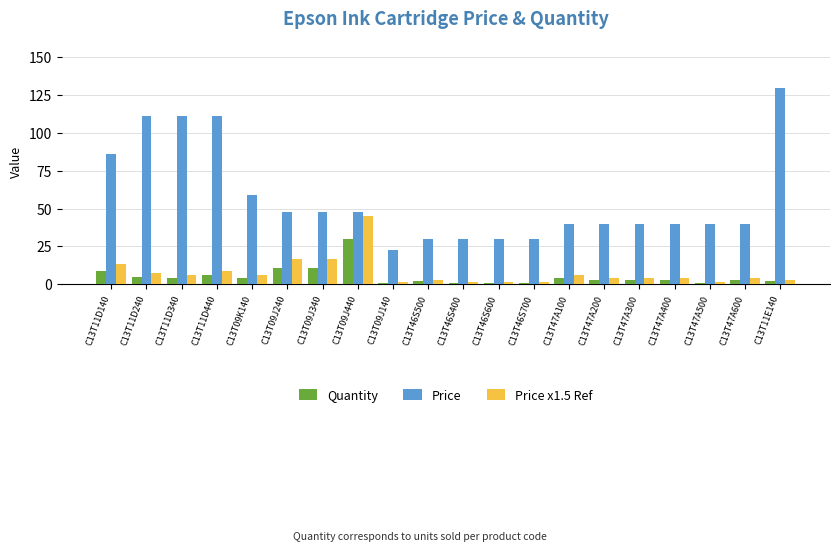

Rank the series at C13T09J340 from lowest to highest value.

Quantity, Price x1.5 Ref, Price